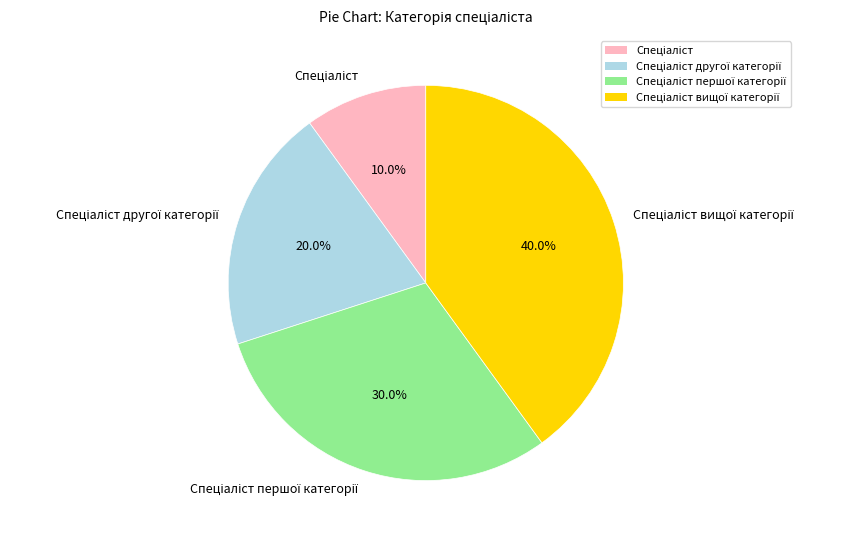

To the nearest percent, what is the average slice percentage?

25%